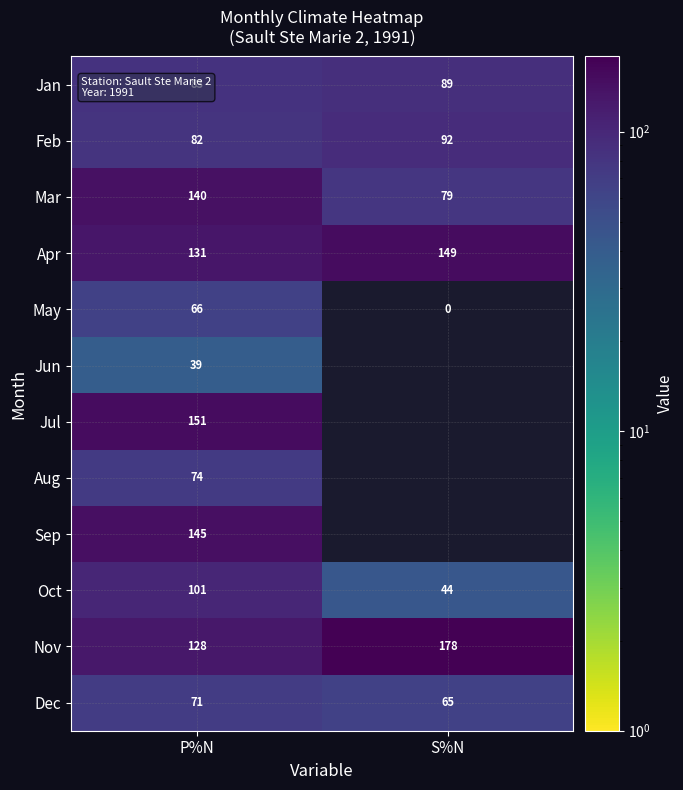

Is it true that Apr equals 53 at P%N?

False